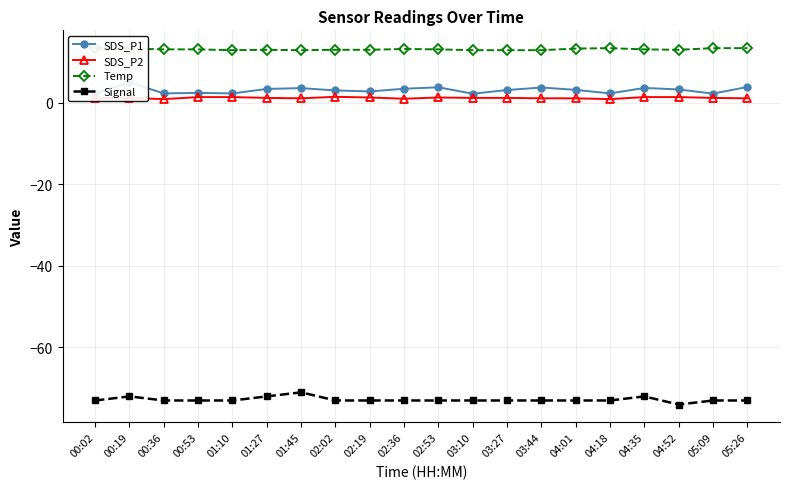

How many lines are shown in the chart?

4